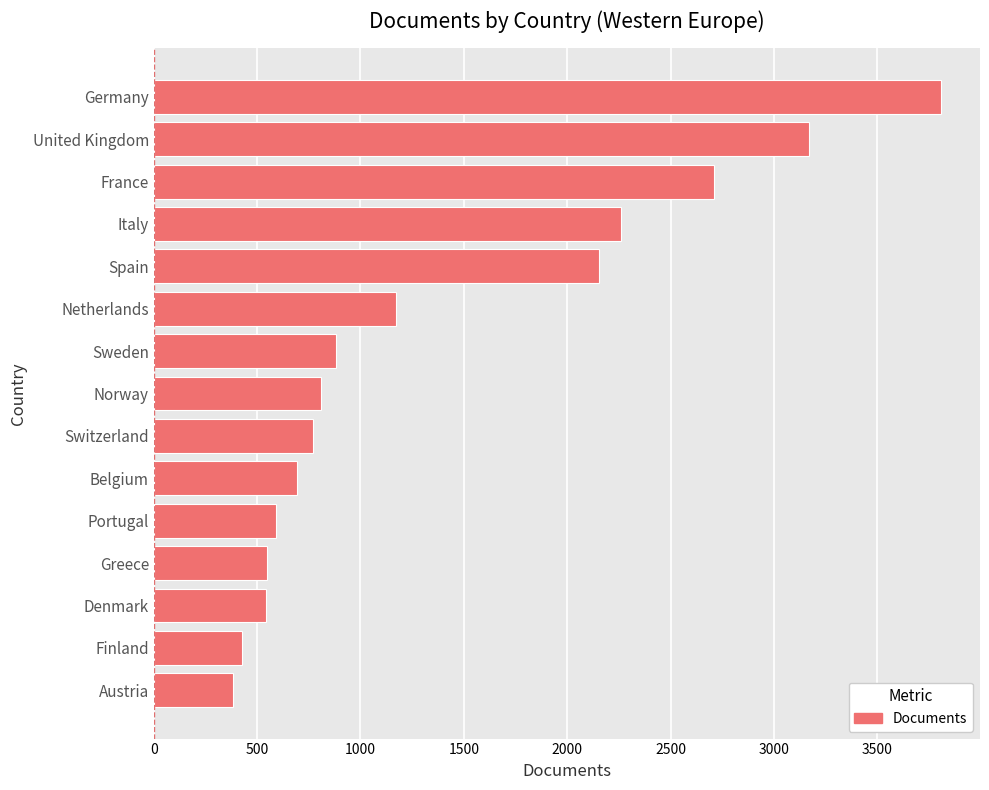

Which has a higher value, Germany or Austria?

Germany